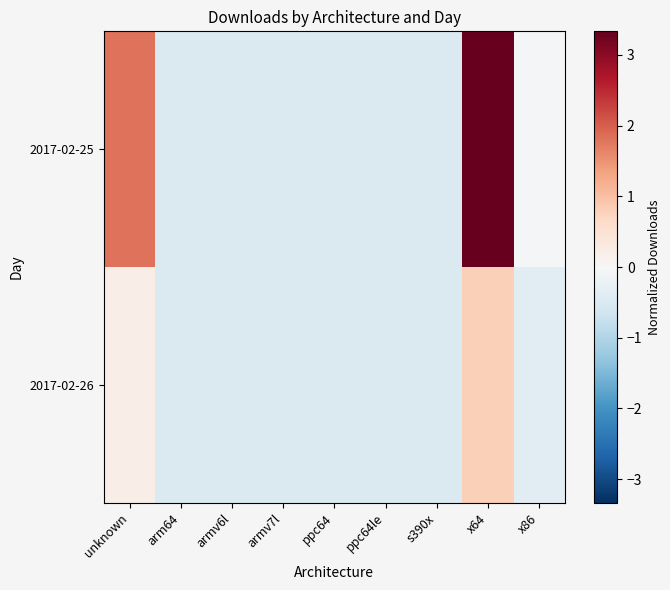

Reading right to left, what are all the values shown in this chart?

2017-02-25: x86=-0.1	x64=3.3	s390x=-0.5	ppc64le=-0.5	ppc64=-0.5	armv7l=-0.5	armv6l=-0.5	arm64=-0.5	unknown=1.8
2017-02-26: x86=-0.4	x64=0.8	s390x=-0.5	ppc64le=-0.5	ppc64=-0.5	armv7l=-0.5	armv6l=-0.5	arm64=-0.5	unknown=0.2